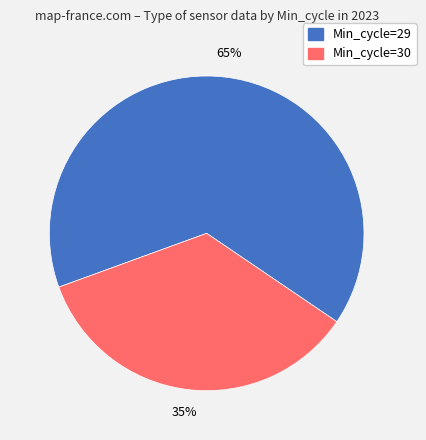

To the nearest percent, what is the average slice percentage?

50%